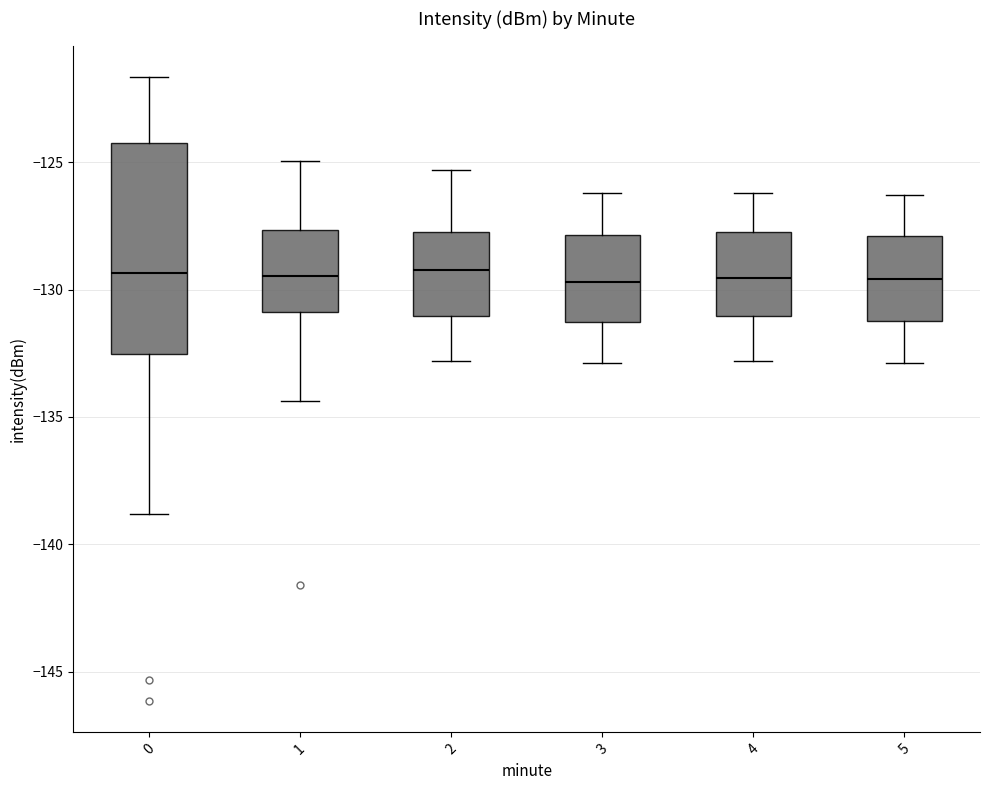

Where is the upper edge of the box at x = 0 on the y-axis? The values are not printed on the chart, so give them approximately, as read against the axis.

-124.0